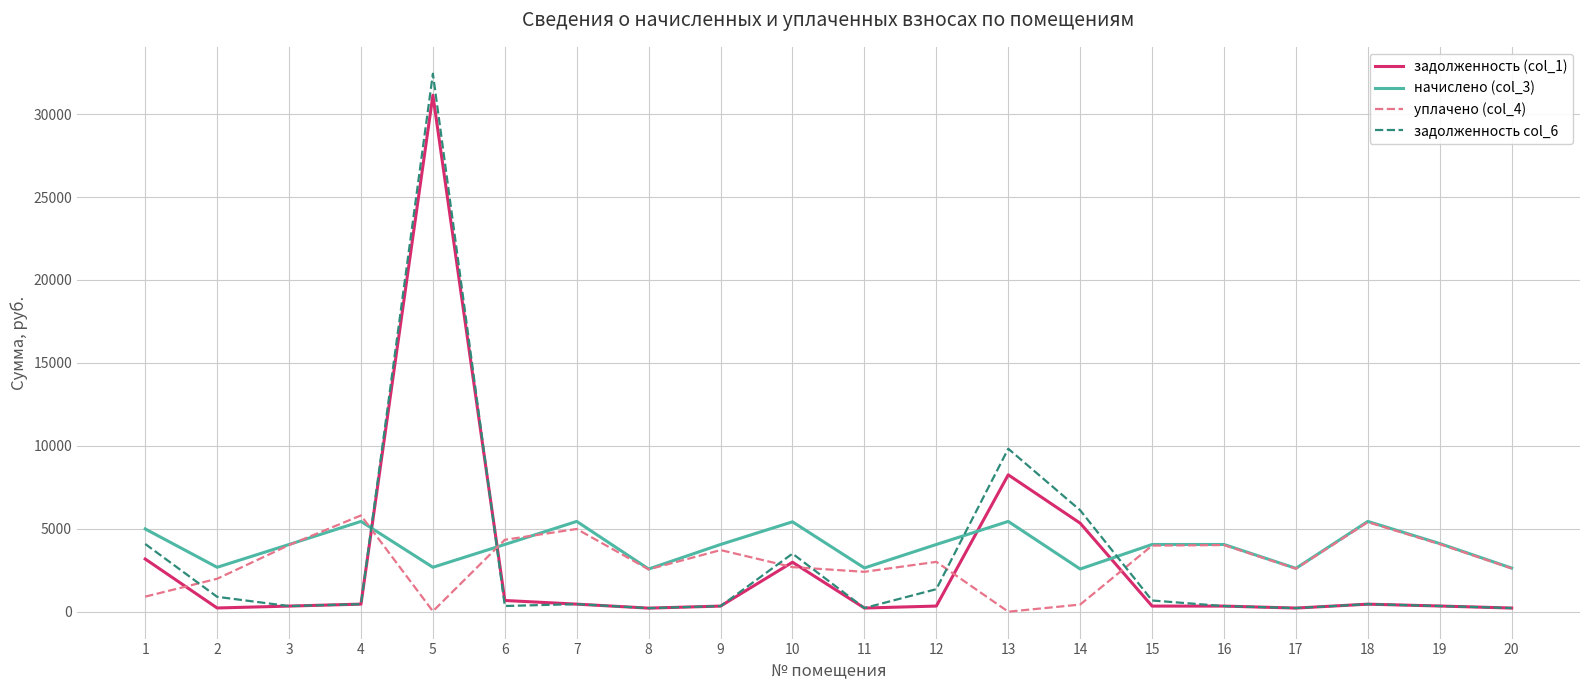

List the series in order of their peak value, highest first.

задолженность col_6, задолженность (col_1), уплачено (col_4), начислено (col_3)